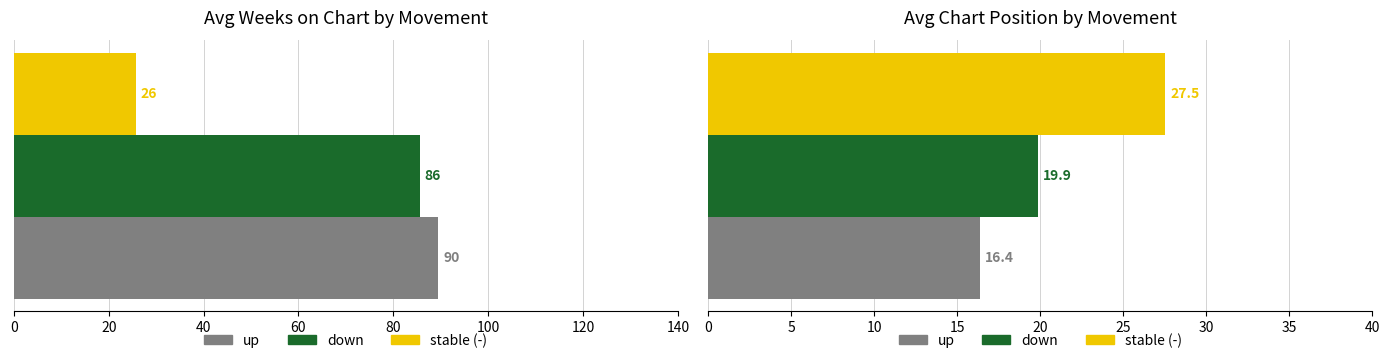

Rank the series by their maximum value, from highest to lowest.

up, down, -